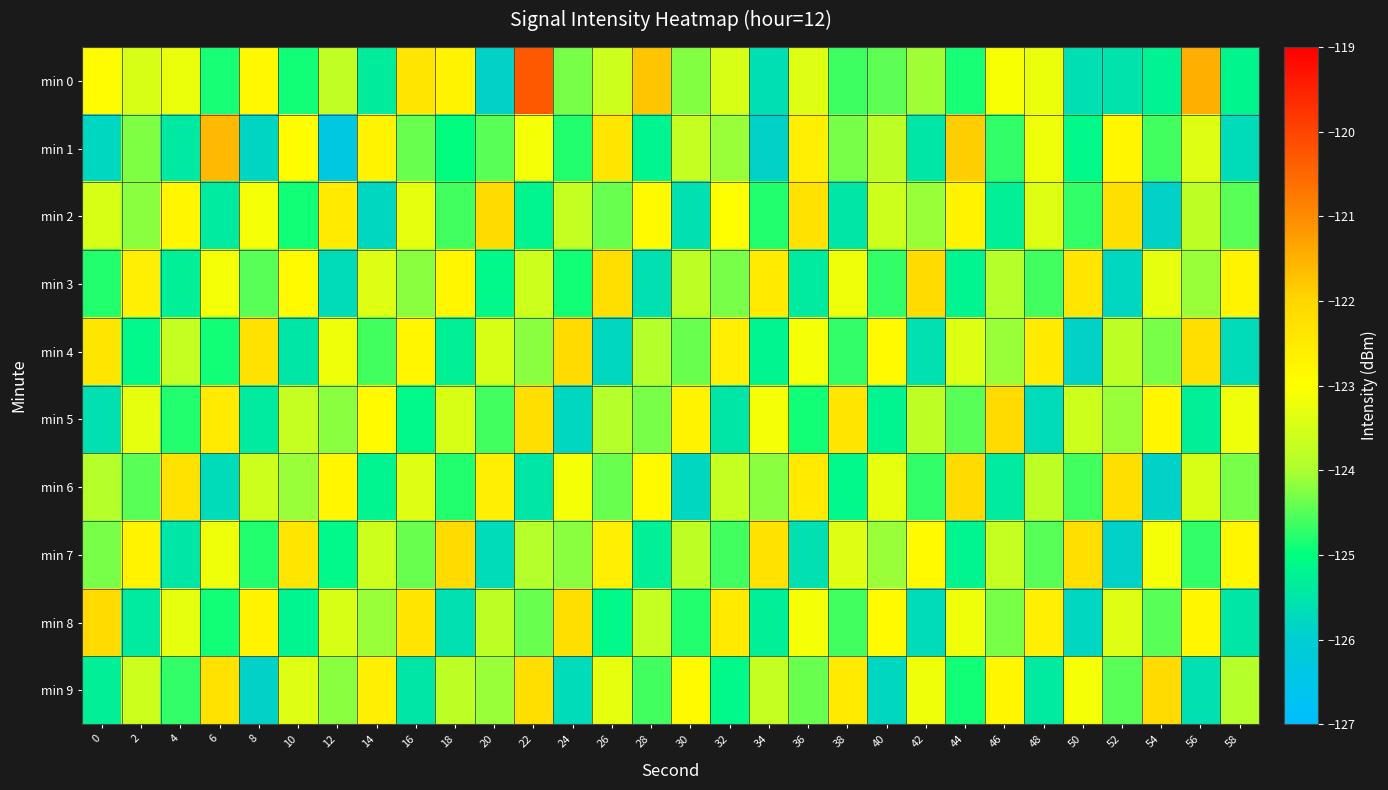

Reading left to right, list all the values displayed in this chart.

min 0: 0=-122.9	2=-123.5	4=-123.2	6=-124.8	8=-122.8	10=-124.9	12=-123.8	14=-125.4	16=-122.4	18=-122.7	20=-125.9	22=-120.3	24=-124.3	26=-123.6	28=-121.8	30=-124.2	32=-123.5	34=-125.6	36=-123.4	38=-124.6	40=-124.4	42=-124.1	44=-124.9	46=-123.1	48=-123.2	50=-125.6	52=-125.6	54=-125.2	56=-121.5	58=-125.2
min 1: 0=-125.8	2=-124.3	4=-125.4	6=-121.6	8=-125.8	10=-123.0	12=-126.3	14=-122.7	16=-124.4	18=-125.0	20=-124.5	22=-123.1	24=-124.8	26=-122.4	28=-125.2	30=-123.7	32=-124.1	34=-125.9	36=-122.6	38=-124.3	40=-123.8	42=-125.5	44=-121.9	46=-124.7	48=-123.2	50=-125.1	52=-122.8	54=-124.6	56=-123.4	58=-125.7
min 2: 0=-123.5	2=-124.2	4=-122.8	6=-125.4	8=-123.1	10=-124.9	12=-122.5	14=-125.8	16=-123.3	18=-124.6	20=-122.1	22=-125.2	24=-123.7	26=-124.4	28=-122.9	30=-125.6	32=-123.0	34=-124.8	36=-122.3	38=-125.5	40=-123.6	42=-124.1	44=-122.7	46=-125.3	48=-123.4	50=-124.7	52=-122.2	54=-125.9	56=-123.8	58=-124.5
min 3: 0=-124.8	2=-122.6	4=-125.3	6=-123.1	8=-124.5	10=-122.9	12=-125.7	14=-123.4	16=-124.2	18=-122.8	20=-125.1	22=-123.6	24=-124.9	26=-122.2	28=-125.6	30=-123.8	32=-124.3	34=-122.5	36=-125.4	38=-123.2	40=-124.7	42=-122.1	44=-125.2	46=-123.9	48=-124.6	50=-122.4	52=-125.8	54=-123.3	56=-124.1	58=-122.7
min 4: 0=-122.4	2=-125.1	4=-123.7	6=-124.9	8=-122.3	10=-125.5	12=-123.2	14=-124.6	16=-122.8	18=-125.3	20=-123.5	22=-124.2	24=-122.1	26=-125.8	28=-123.9	30=-124.4	32=-122.6	34=-125.2	36=-123.1	38=-124.7	40=-122.9	42=-125.6	44=-123.4	46=-124.1	48=-122.5	50=-125.9	52=-123.8	54=-124.3	56=-122.2	58=-125.7
min 5: 0=-125.6	2=-123.3	4=-124.8	6=-122.5	8=-125.4	10=-123.7	12=-124.2	14=-122.9	16=-125.1	18=-123.5	20=-124.6	22=-122.2	24=-125.8	26=-123.9	28=-124.3	30=-122.7	32=-125.5	34=-123.1	36=-124.9	38=-122.4	40=-125.2	42=-123.8	44=-124.5	46=-122.1	48=-125.7	50=-123.6	52=-124.1	54=-122.8	56=-125.3	58=-123.2
min 6: 0=-123.9	2=-124.5	4=-122.3	6=-125.7	8=-123.6	10=-124.1	12=-122.8	14=-125.2	16=-123.4	18=-124.8	20=-122.6	22=-125.5	24=-123.1	26=-124.4	28=-122.9	30=-125.8	32=-123.7	34=-124.2	36=-122.5	38=-125.1	40=-123.3	42=-124.7	44=-122.1	46=-125.4	48=-123.8	50=-124.6	52=-122.2	54=-125.9	56=-123.5	58=-124.3
min 7: 0=-124.3	2=-122.7	4=-125.5	6=-123.2	8=-124.8	10=-122.4	12=-125.1	14=-123.6	16=-124.4	18=-122.1	20=-125.7	22=-123.9	24=-124.2	26=-122.6	28=-125.3	30=-123.8	32=-124.6	34=-122.3	36=-125.6	38=-123.4	40=-124.1	42=-122.9	44=-125.2	46=-123.7	48=-124.5	50=-122.2	52=-125.9	54=-123.1	56=-124.7	58=-122.8
min 8: 0=-122.1	2=-125.4	4=-123.3	6=-124.9	8=-122.7	10=-125.2	12=-123.5	14=-124.1	16=-122.4	18=-125.6	20=-123.8	22=-124.4	24=-122.2	26=-125.1	28=-123.7	30=-124.8	32=-122.5	34=-125.3	36=-123.1	38=-124.6	40=-122.9	42=-125.7	44=-123.2	46=-124.3	48=-122.6	50=-125.8	52=-123.4	54=-124.5	56=-122.8	58=-125.5
min 9: 0=-125.3	2=-123.6	4=-124.7	6=-122.3	8=-125.9	10=-123.4	12=-124.2	14=-122.6	16=-125.5	18=-123.8	20=-124.1	22=-122.2	24=-125.7	26=-123.3	28=-124.6	30=-122.9	32=-125.1	34=-123.7	36=-124.4	38=-122.5	40=-125.8	42=-123.2	44=-124.9	46=-122.8	48=-125.4	50=-123.1	52=-124.5	54=-122.1	56=-125.6	58=-123.9